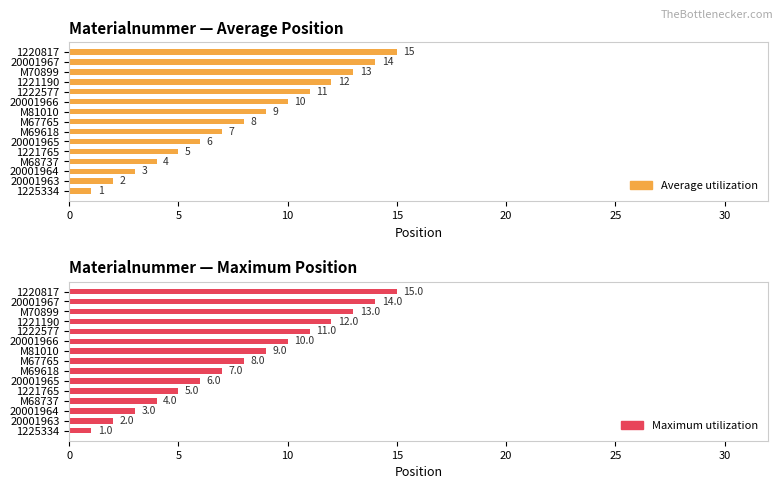

Reading left to right, list all the values displayed in this chart.

Average utilization: 1	2	3	4	5	6	7	8	9	10	11	12	13	14	15
Maximum utilization: 1	2	3	4	5	6	7	8	9	10	11	12	13	14	15